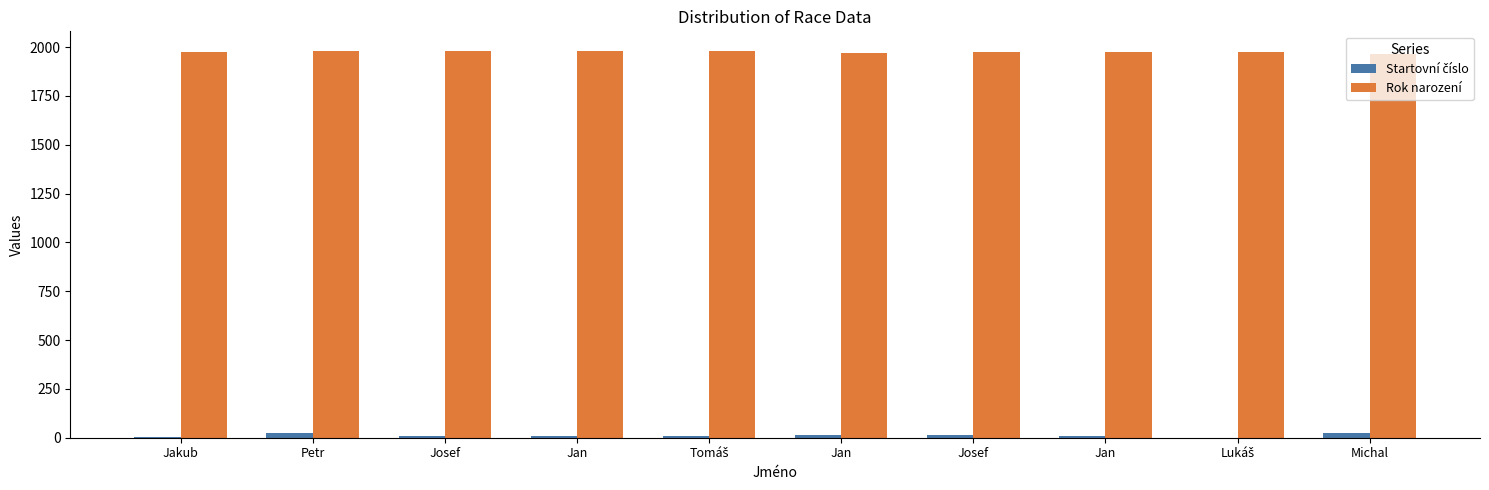

The value of Rok narození at Jan is 871. True or false?

False